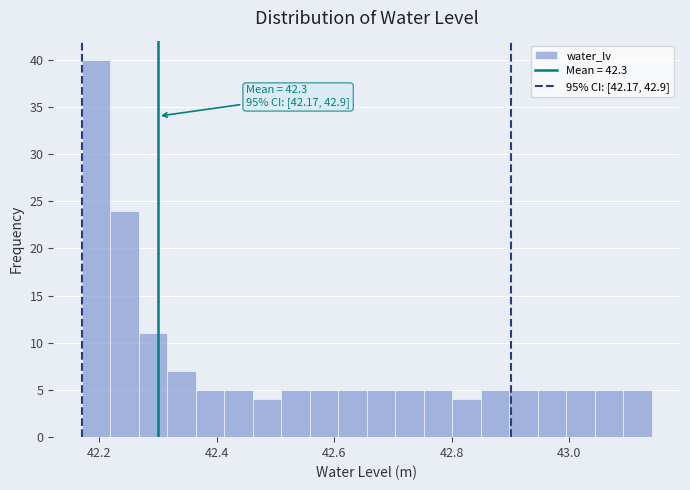

Read against the x-axis, roughly where is the centre of the tallest bar?

42.20